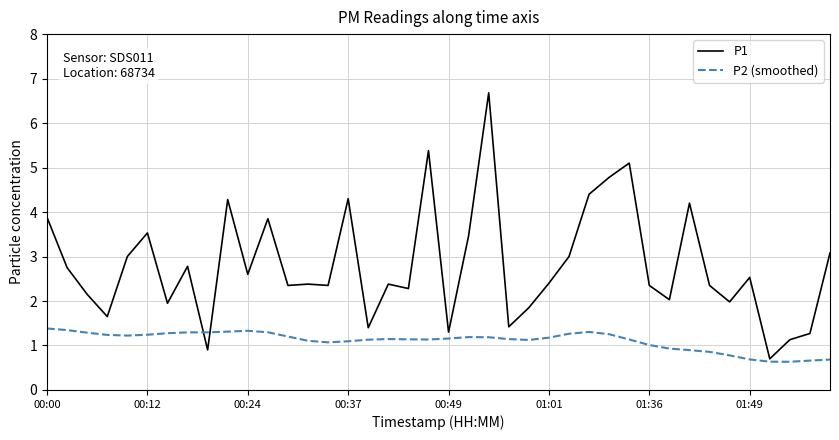

Which series has the largest total across all categories?

P1